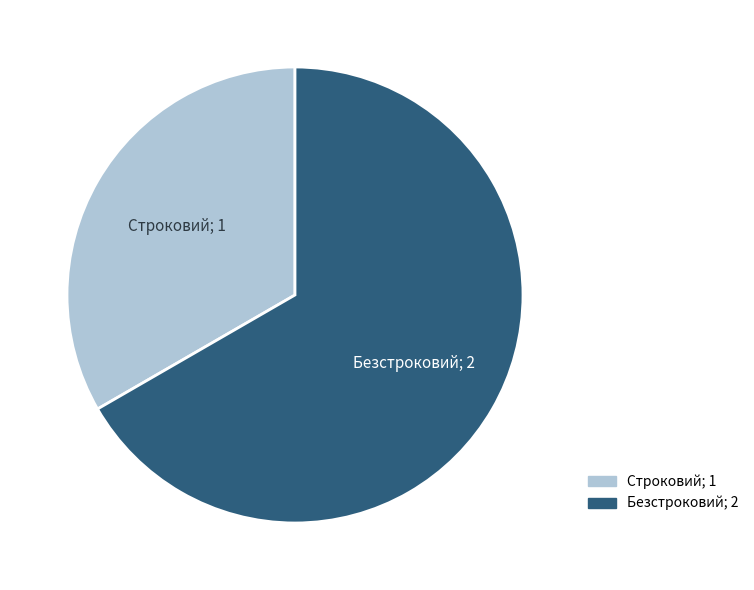

Is it true that Безстроковий is 67% of the pie?

True